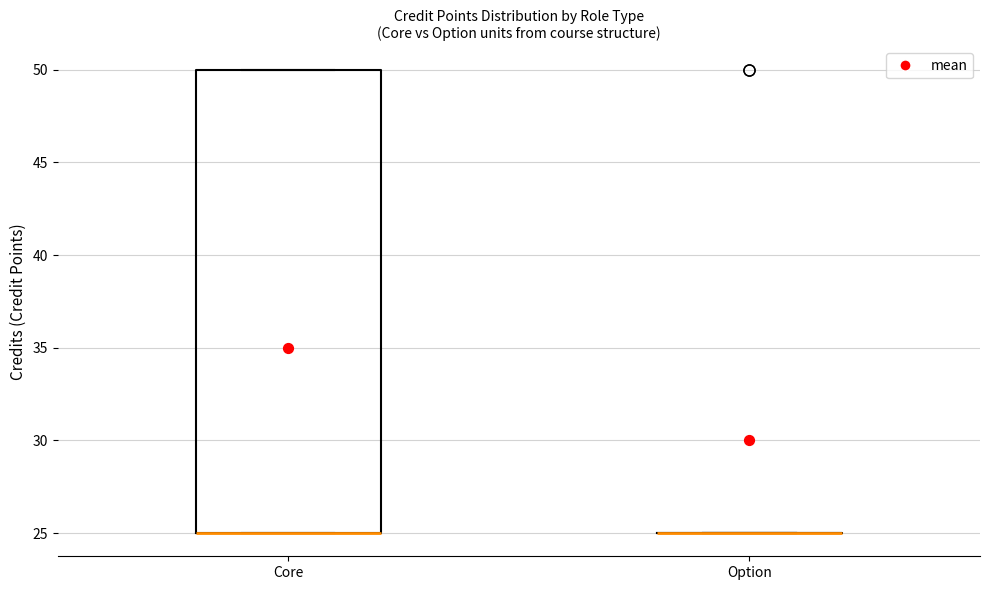

Reading left to right, read every box against the y-axis: the position of its median line, the range the box covers, and the ends of its whiskers. The values are not printed on the chart, so give them approximately, as read against the axis.

Core: median 25 (drawn on the box's lower edge), box 25 to 50, whiskers 25 to 50
Option: box collapsed to a line at 25, whiskers 25 to 25